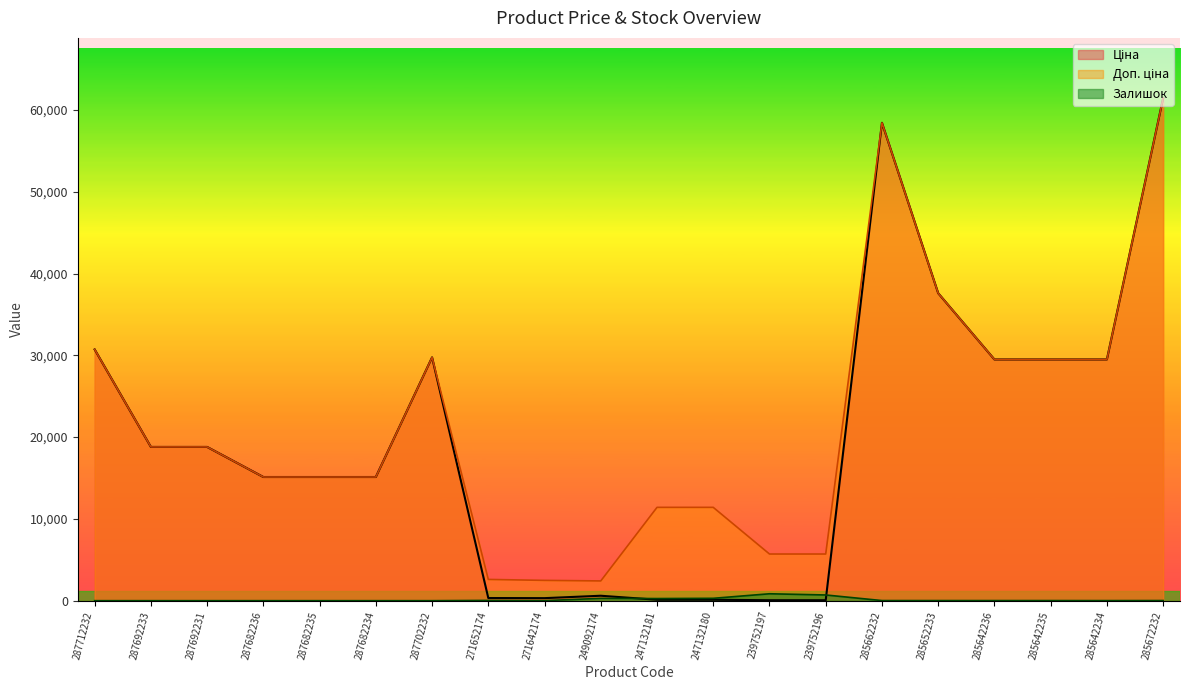

Does the chart display data point markers on the line(s)?

No